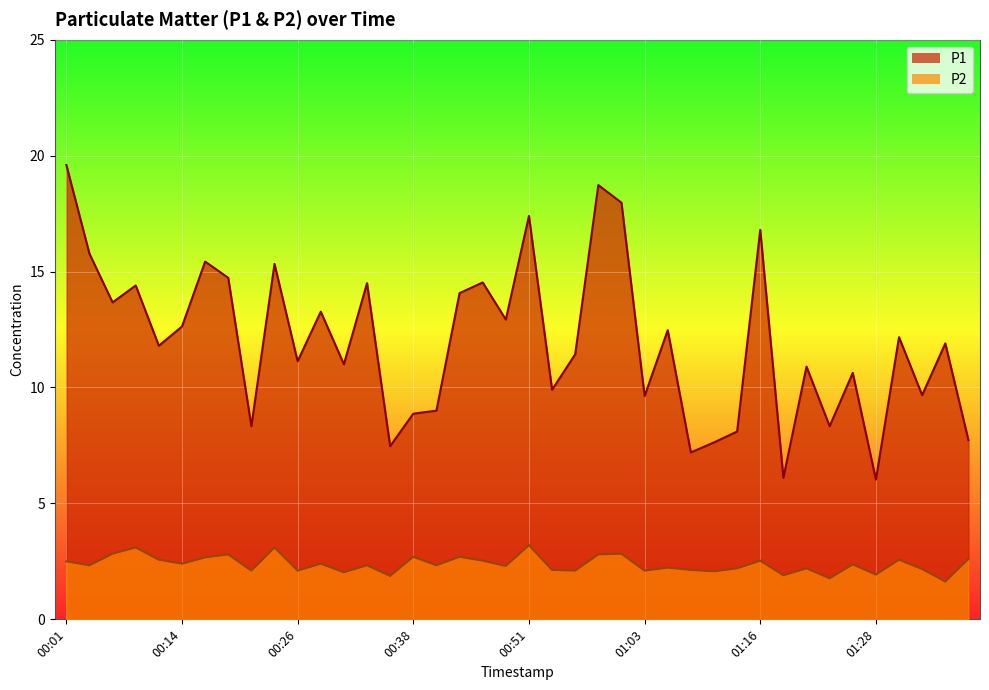

How many data points in P2 are less than 2?

5